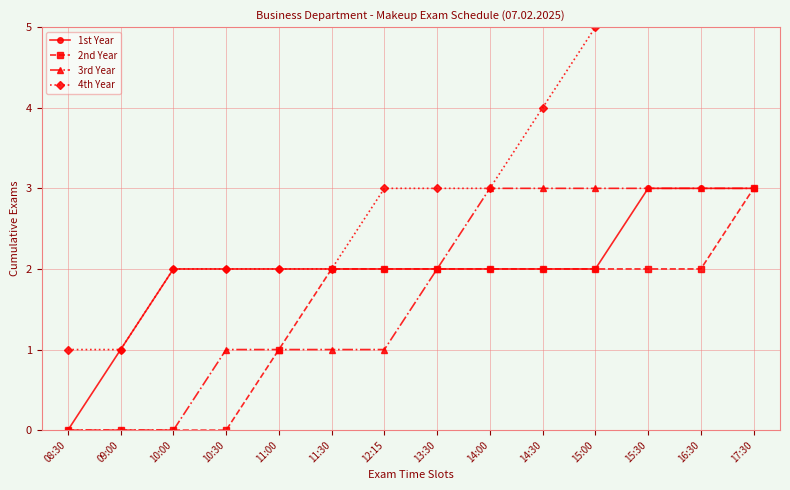

What is the average value of the 1st Year series?

2